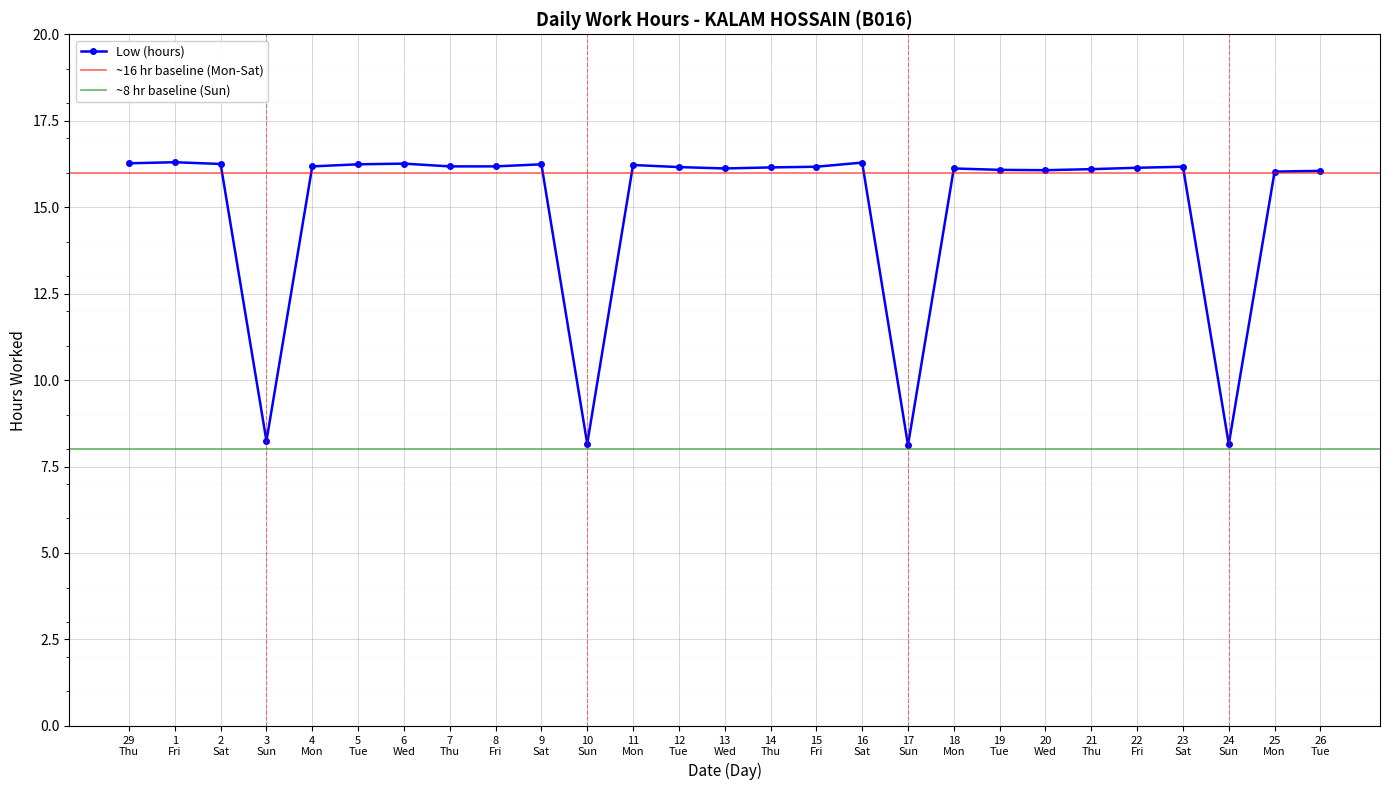

True or false: Low (hours) has more than 2 points higher than both neighbors.

True